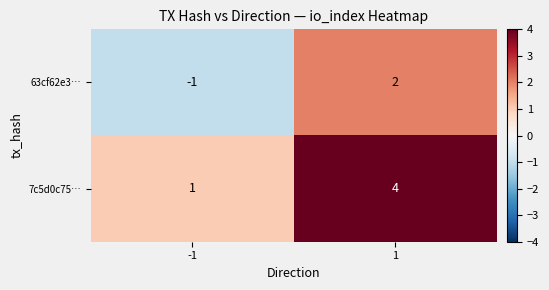

List the series in order of their overall mean, highest first.

7c5d0c75…, 63cf62e3…